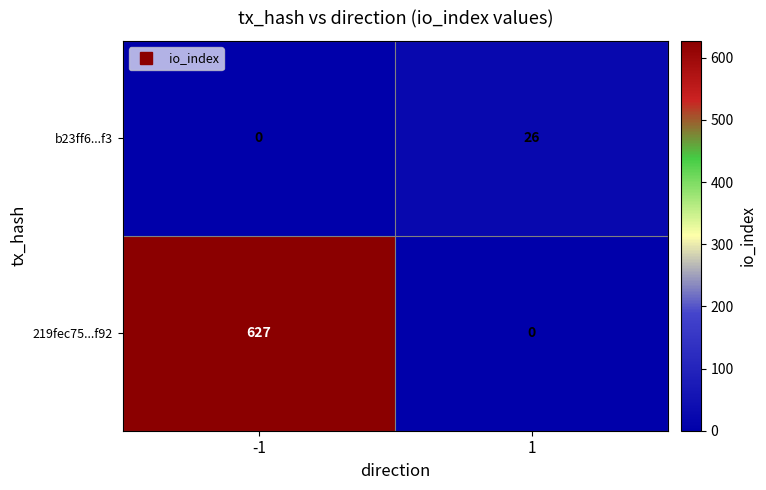

What is the sum of the 219fec75...f92 values at 1 and -1?

627